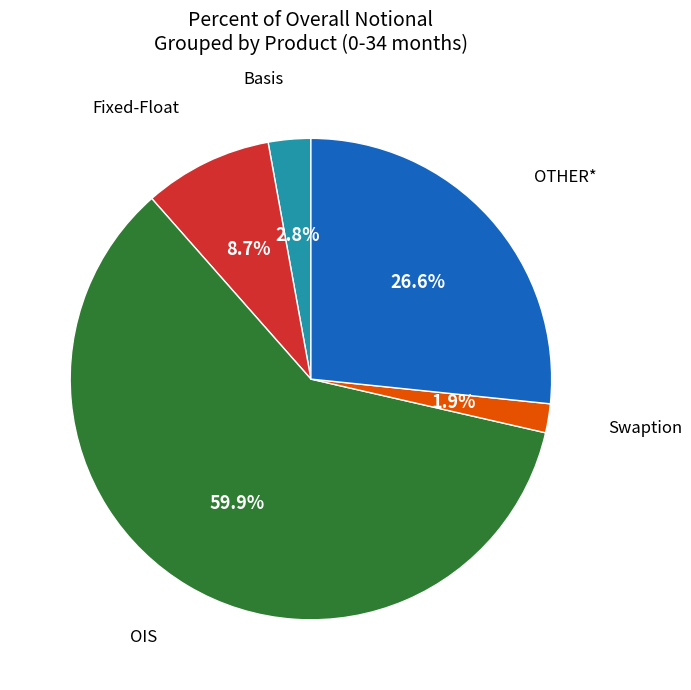

Does any single category account for the majority?

Yes